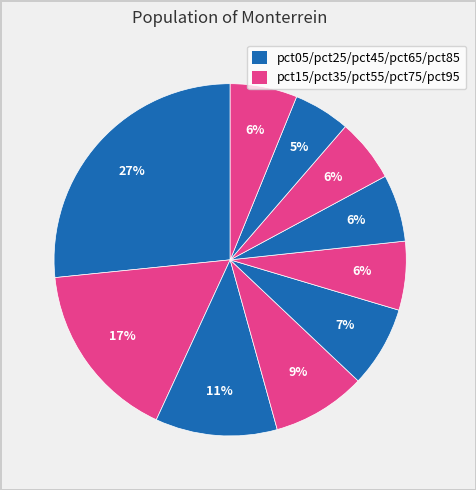

To the nearest percent, what is the difference between the largest and smallest slice percentages?

21%